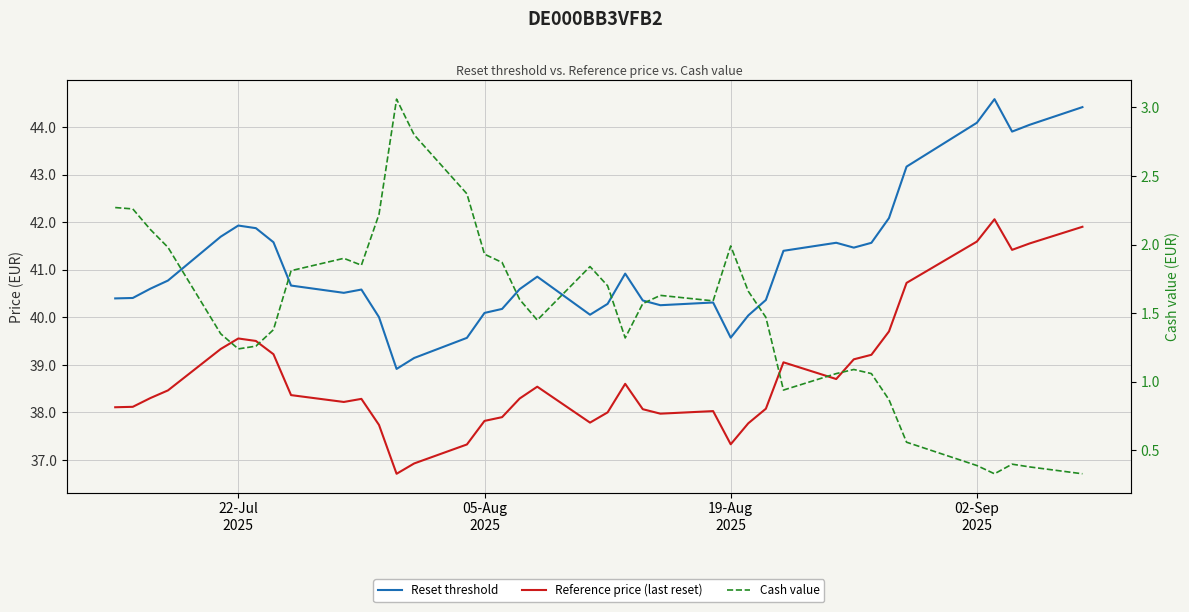

List the series in order of their peak value, highest first.

Reset threshold, Reference price (last reset), Cash value